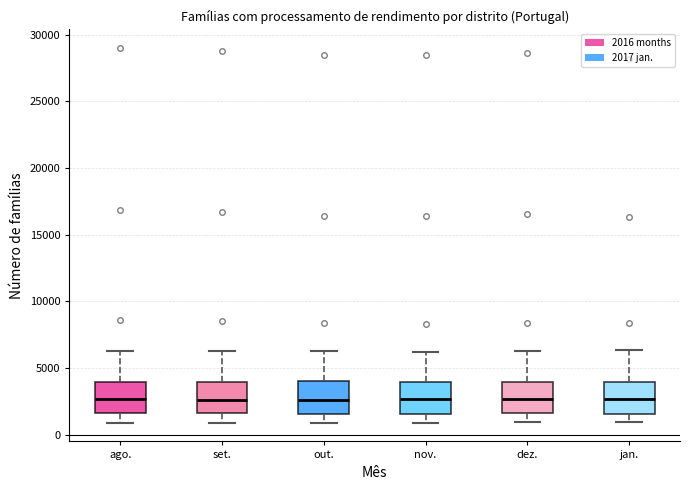

Where does the lower whisker of the box for out. end on the y-axis? The values are not printed on the chart, so give them approximately, as read against the axis.

1000